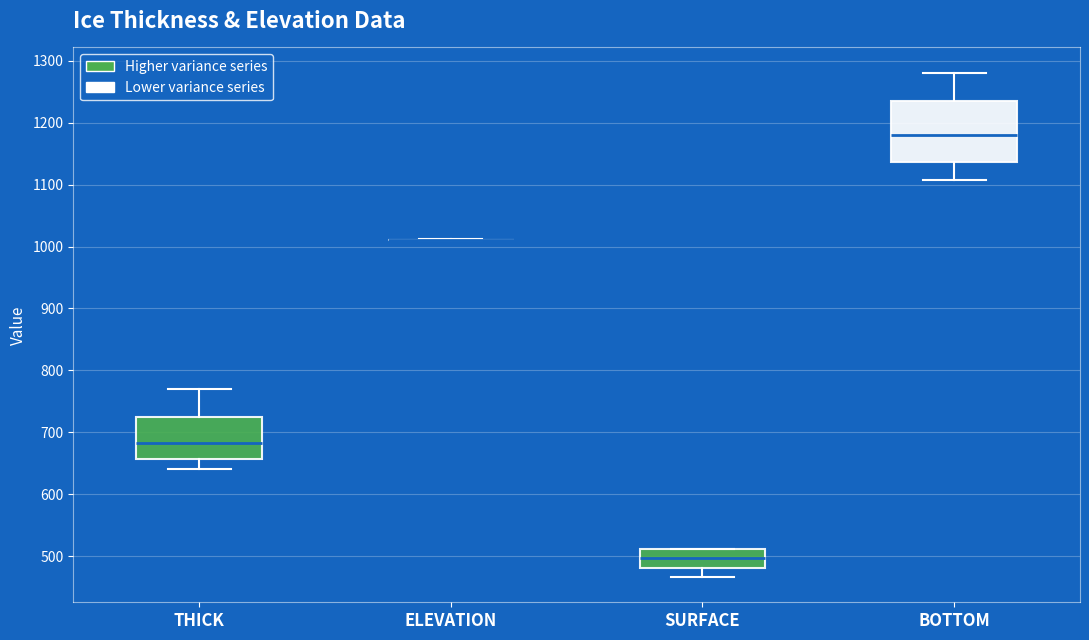

Where is the lower edge of the box for THICK on the y-axis? The values are not printed on the chart, so give them approximately, as read against the axis.

660